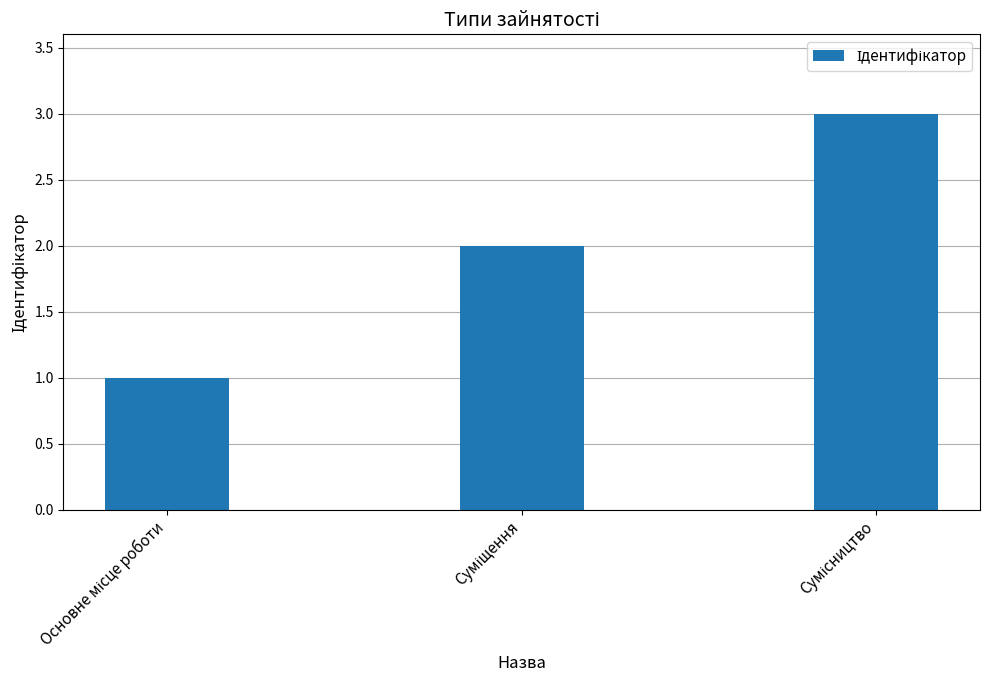

What is the maximum value shown in the chart?

3